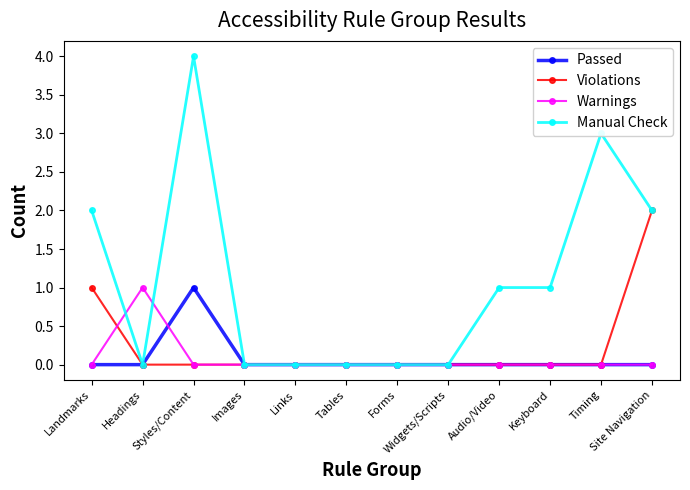

What is the label of the 12th point from the left?

Site Navigation